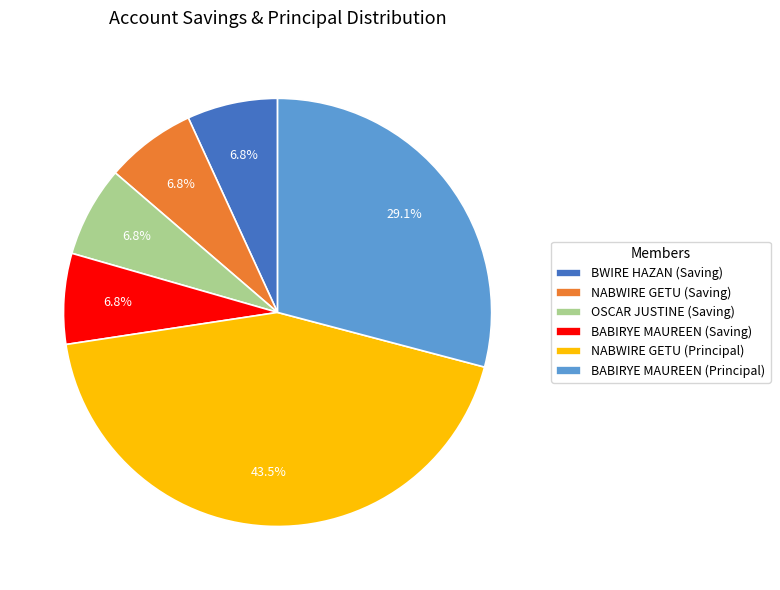

Which category has the biggest portion of the pie?

NABWIRE GETU (Principal)